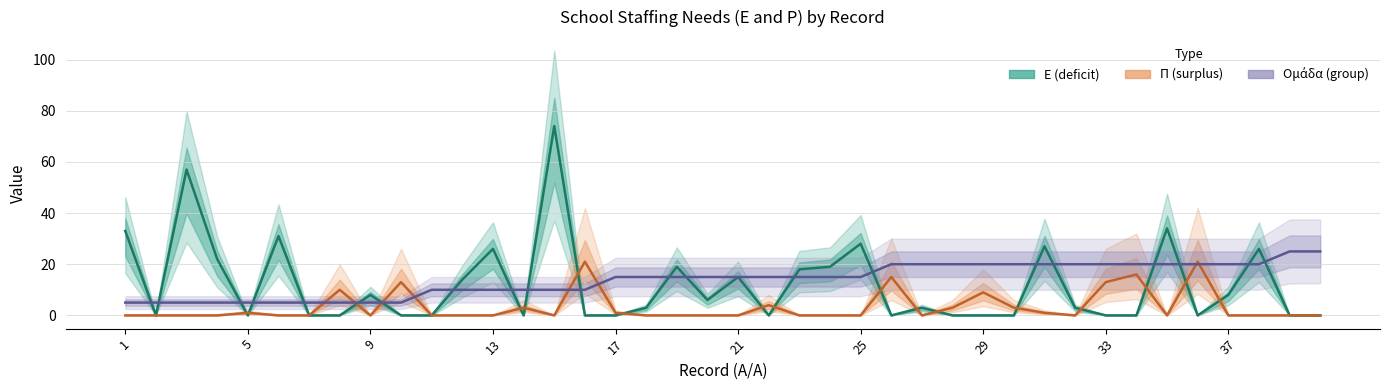

Rank the series by their average value, from highest to lowest.

Ομάδα, Ε, Π